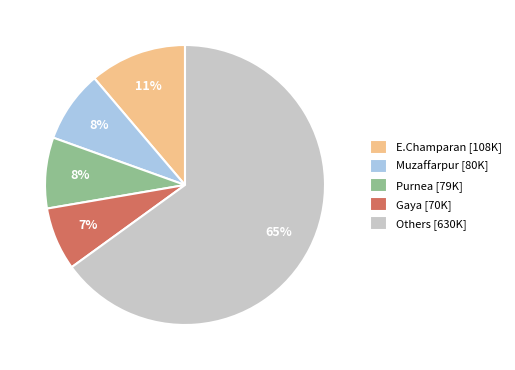

Is there any slice that represents more than half of the pie?

Yes